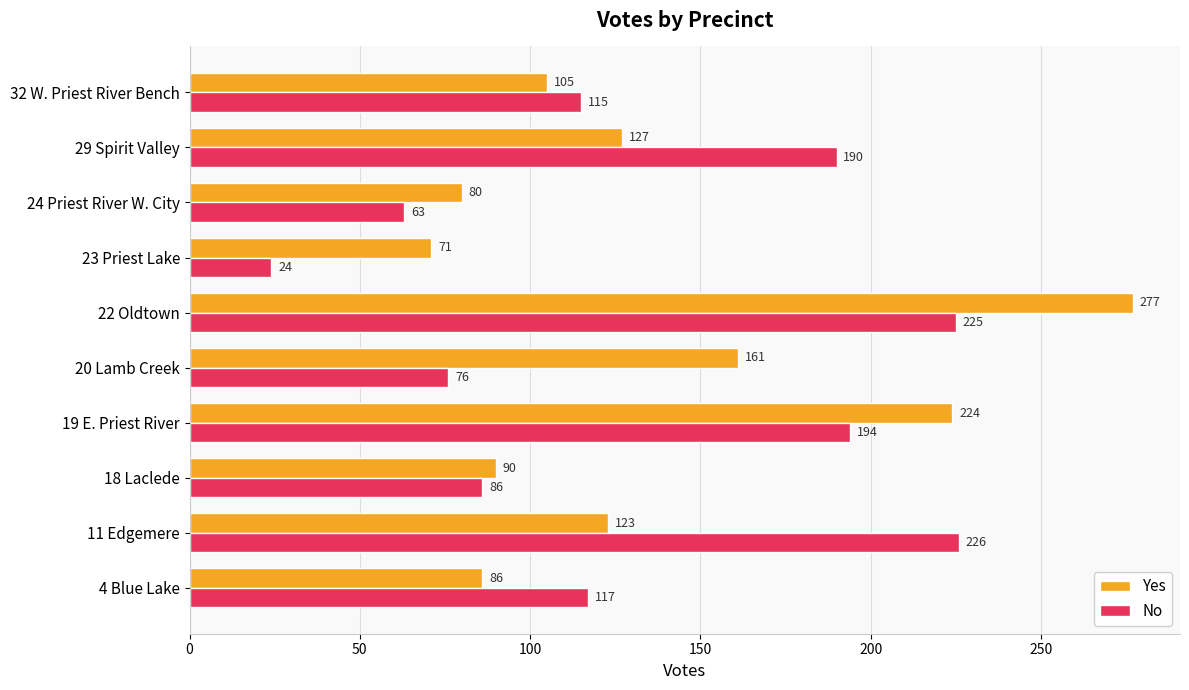

True or false: No has a value of 194 at 19 E. Priest River.

True